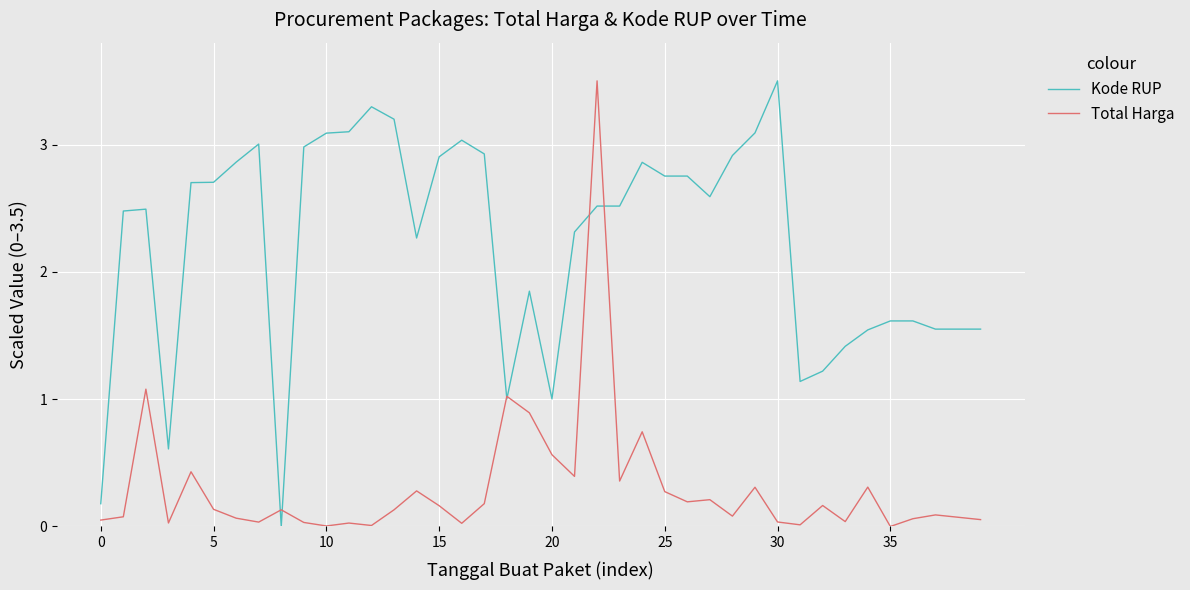

Which series ends up on top after the final intersection of Kode RUP and Total Harga?

Kode RUP